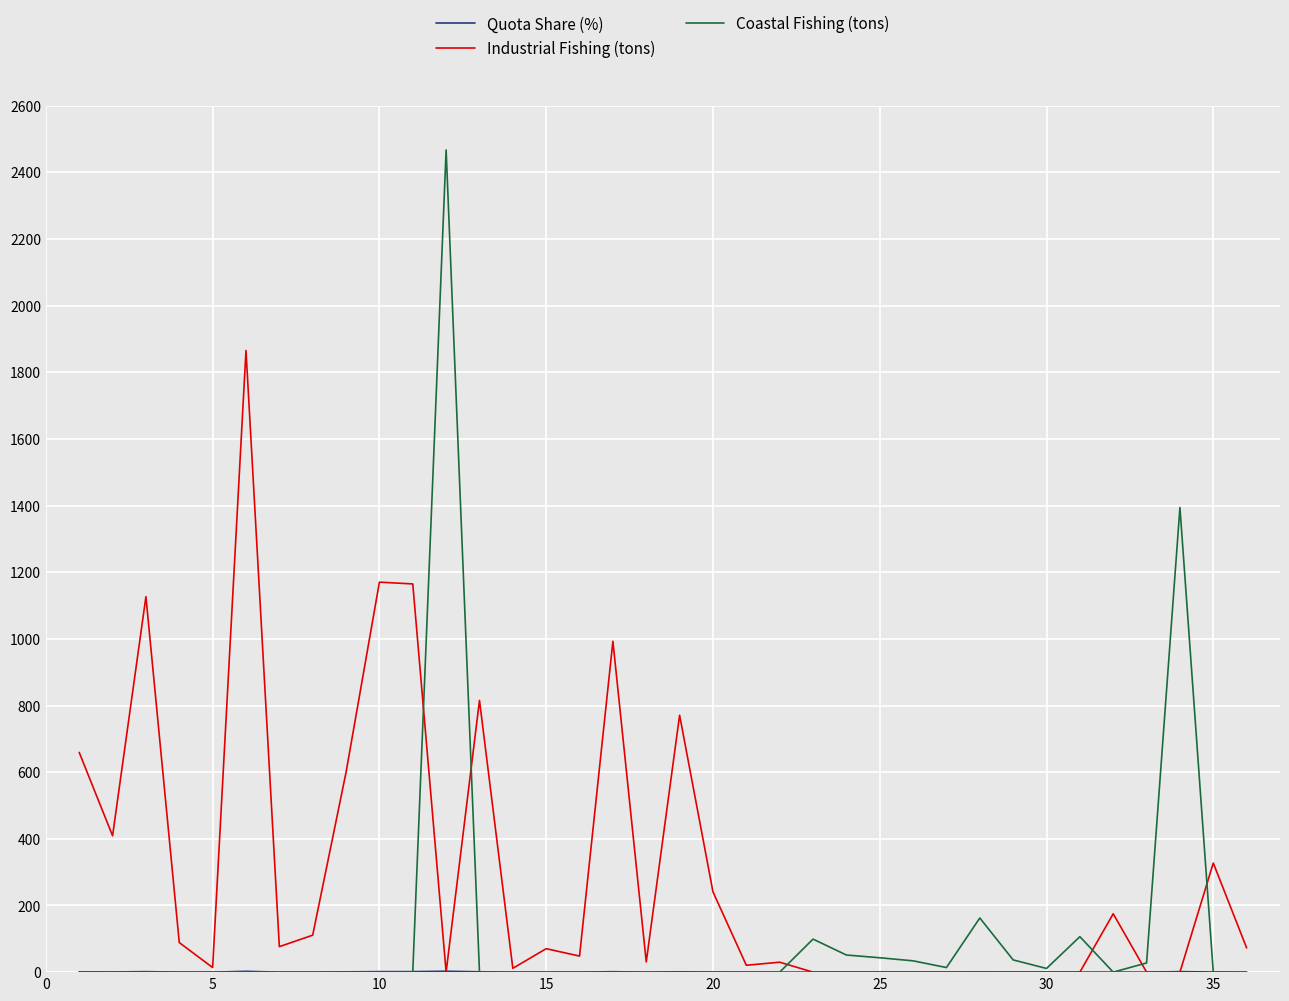

Which series has the largest total across all categories?

Industrial Fishing (tons)